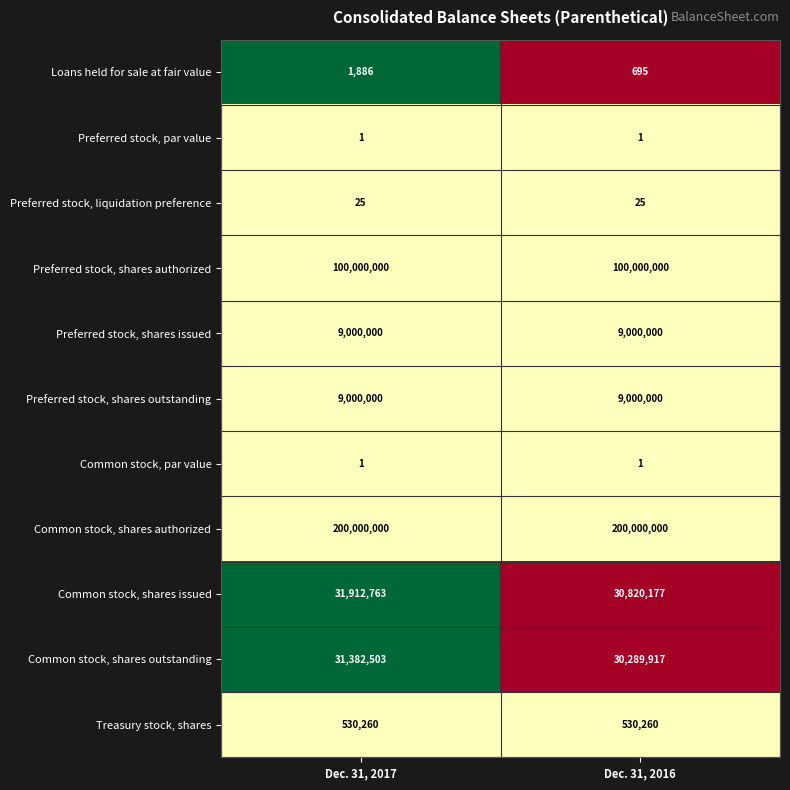

Count the number of categories in the chart.

2